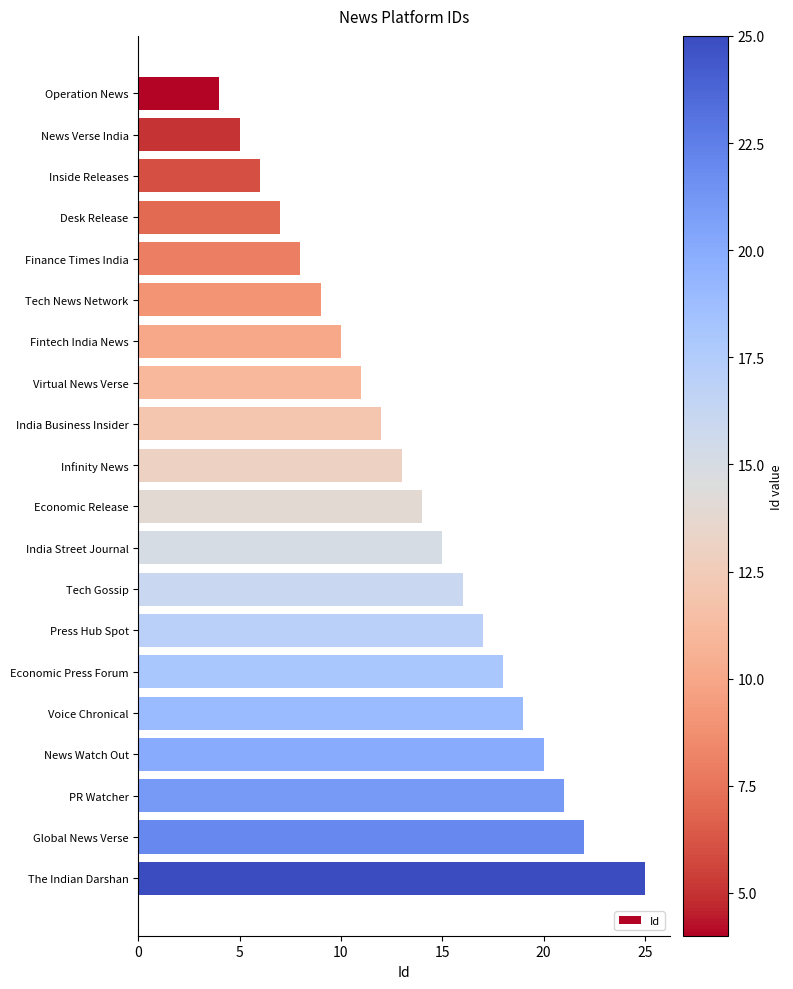

What is the label of the 16th bar from the bottom?

Finance Times India